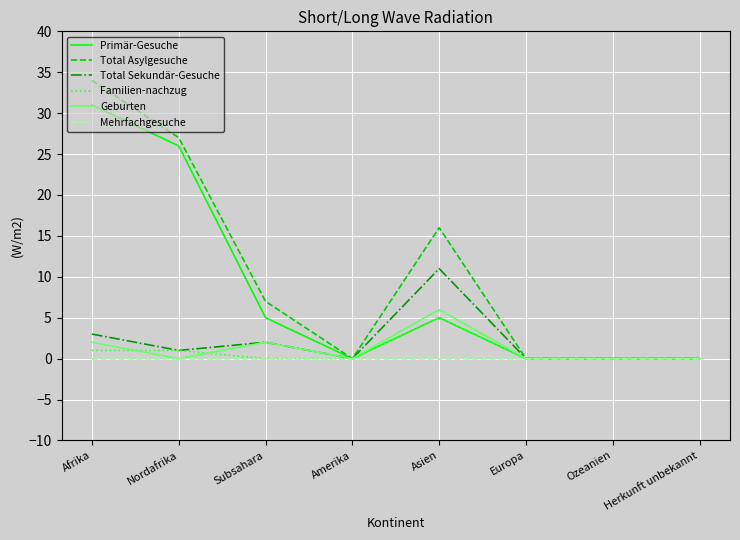

What position from the left is Subsahara?

3